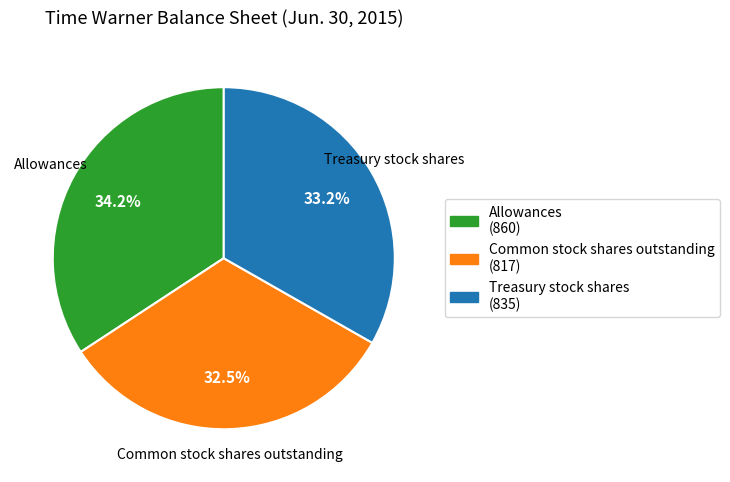

What percentage is NOT represented by Allowances?

65.8%